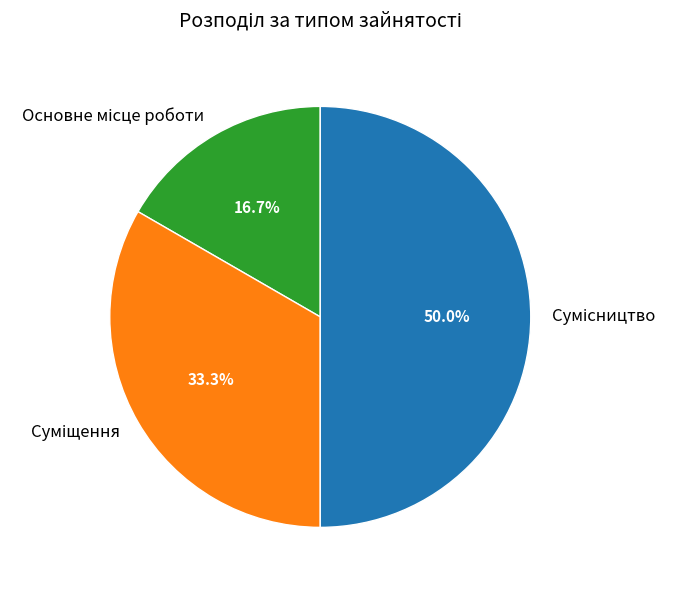

Is there any slice that represents more than half of the pie?

No